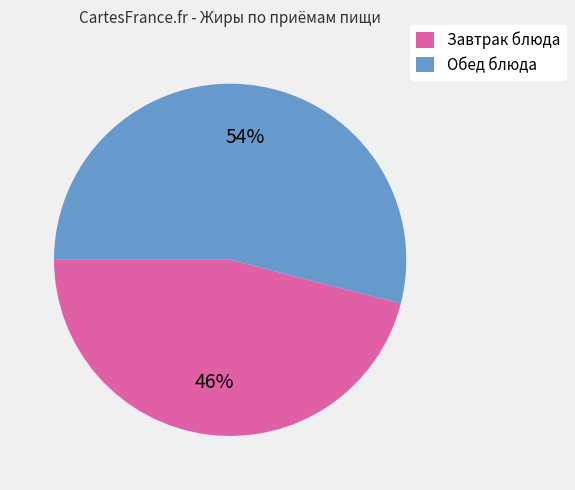

To the nearest percent, what is the difference between the largest and smallest slice percentages?

8%